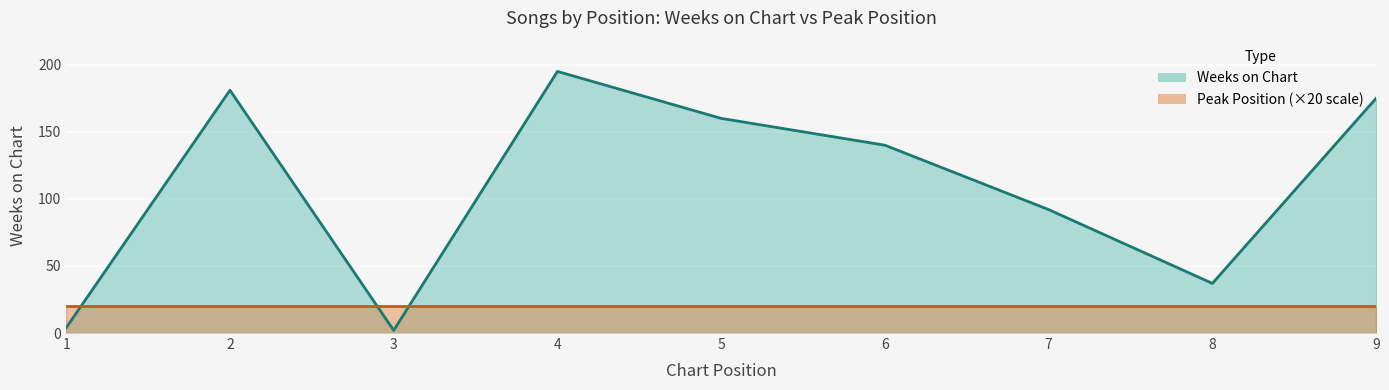

What is the ratio of the value at 9 to the value at 5?

1.1